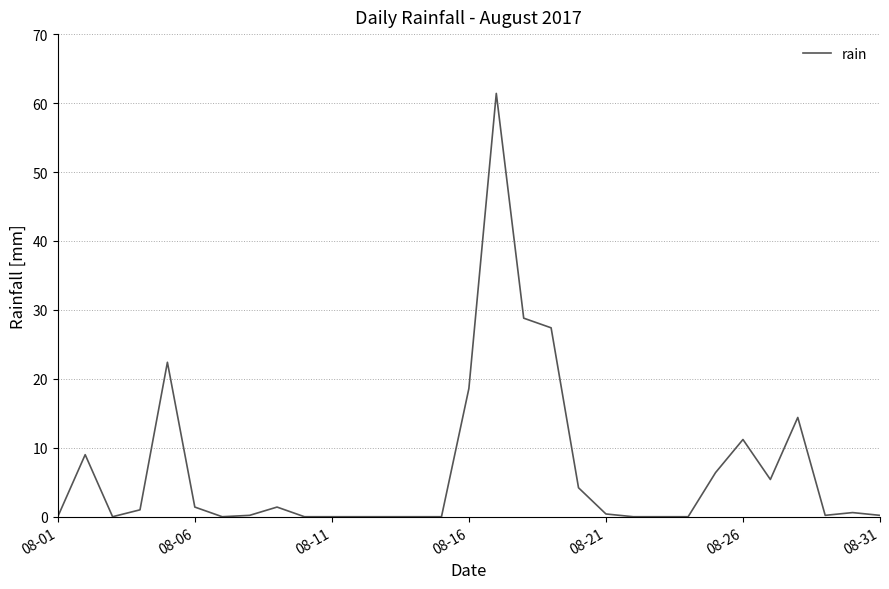

What is the difference between the maximum and minimum values?

61.4